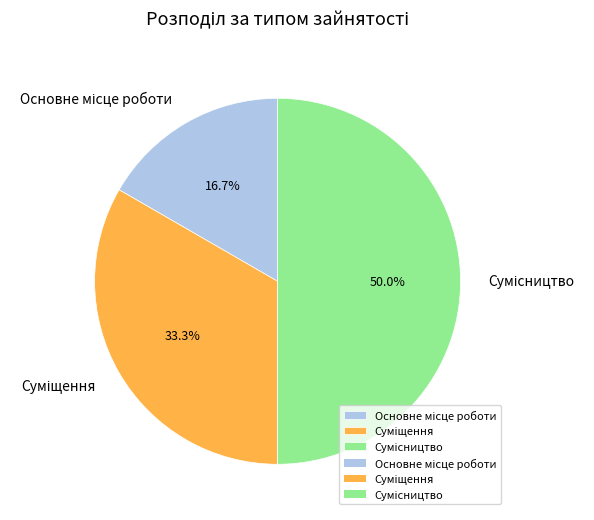

Which category has the biggest portion of the pie?

Сумісництво